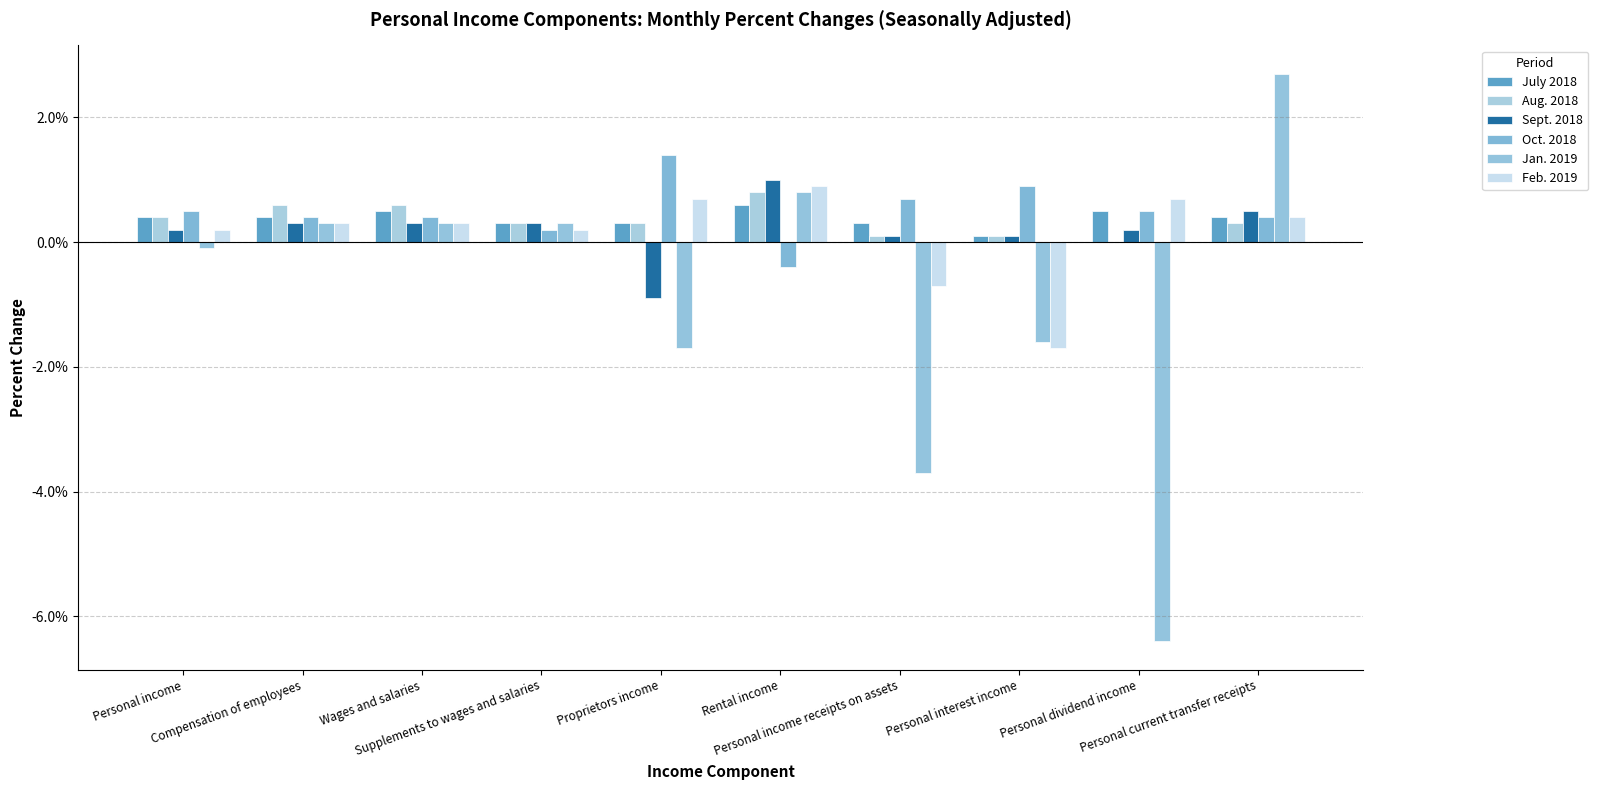

How many positive values does the Feb. 2019 series have?

8